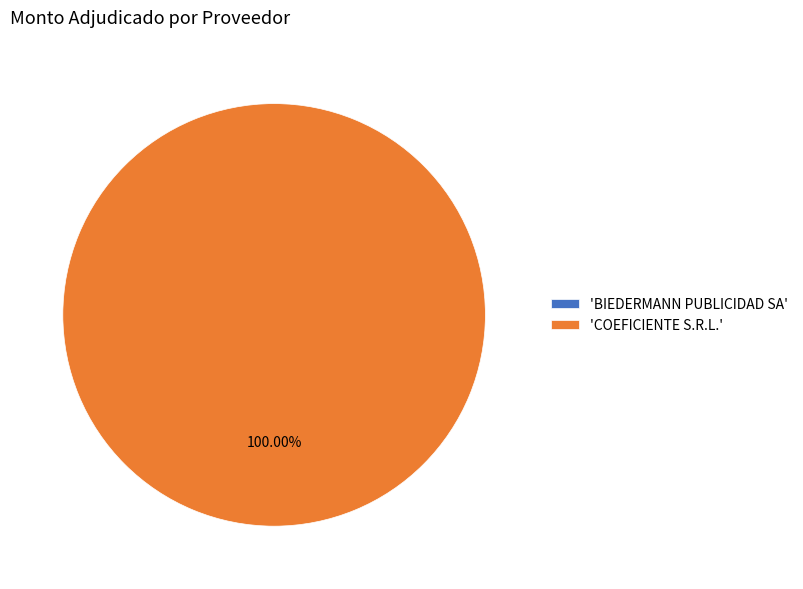

Is it true that BIEDERMANN PUBLICIDAD SA is 0% of the pie?

True